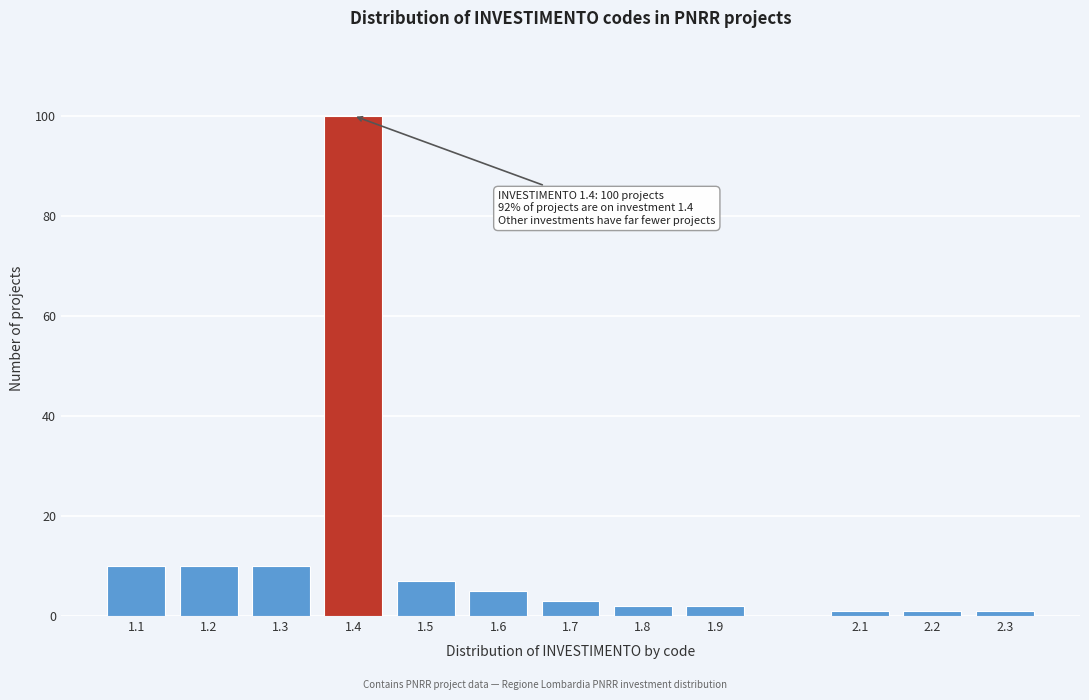

Reading right to left, transcribe all the data shown in this chart.

2.3=1	2.2=1	2.1=1	1.9=2	1.8=2	1.7=3	1.6=5	1.5=7	1.4=100	1.3=10	1.2=10	1.1=10